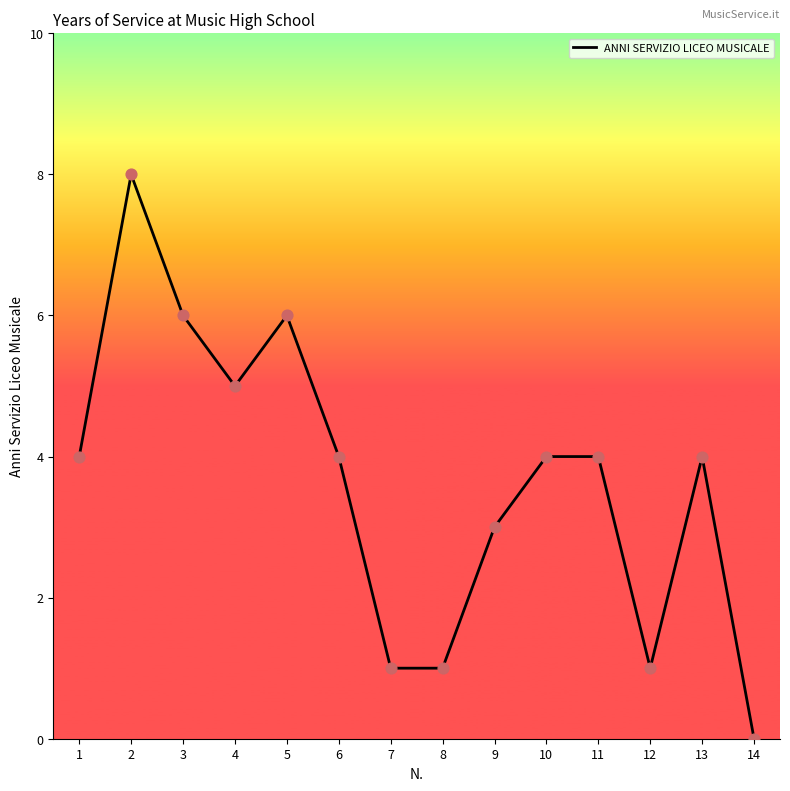

What is the ratio of the value at 8 to the value at 2?

0.1